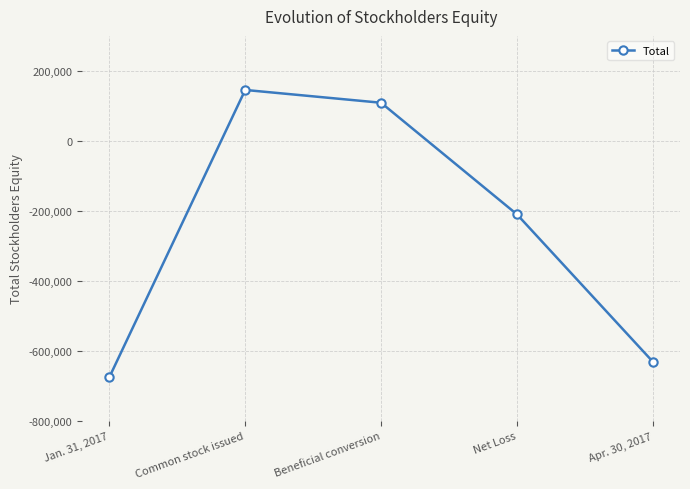

Which category has the lowest value across all series?

Jan. 31, 2017